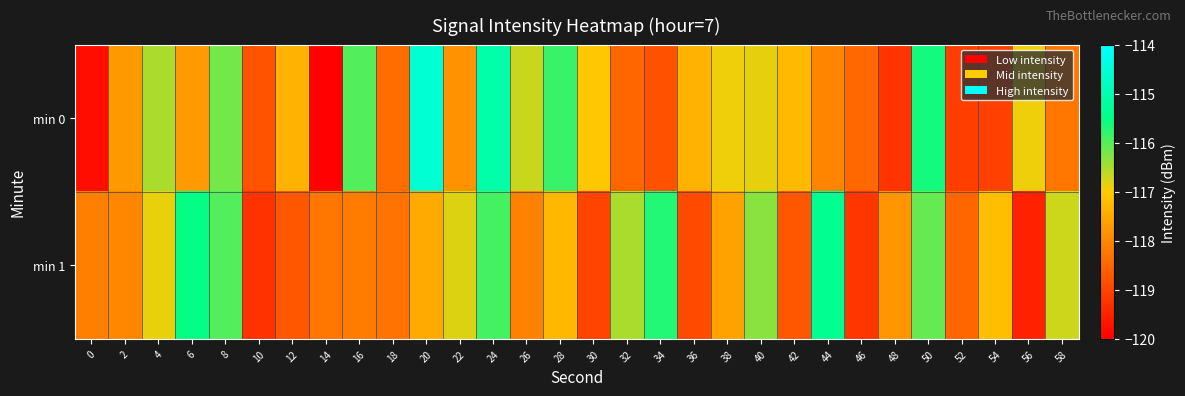

At which category is the sum across all series the highest?

24